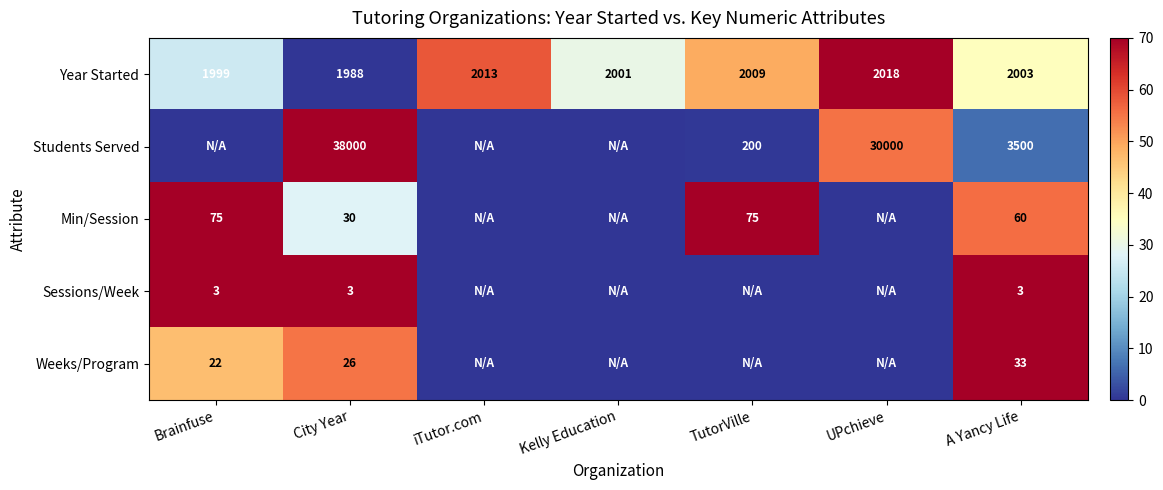

What is the sum of all Year Started values?

14031